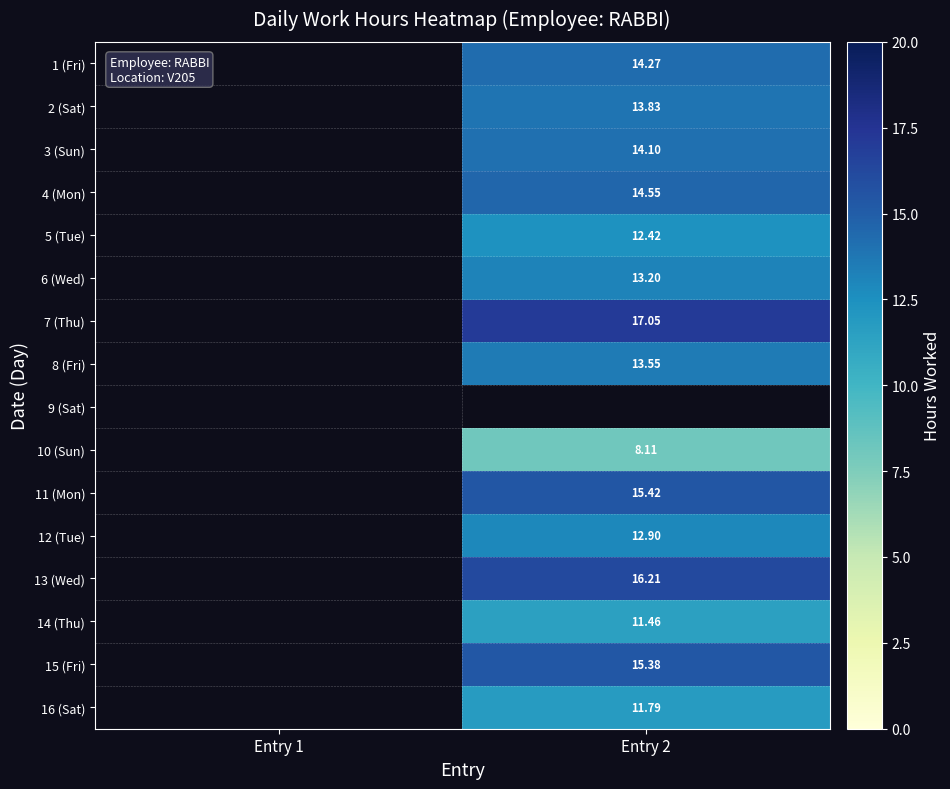

What is the maximum value shown in the chart?

17.1